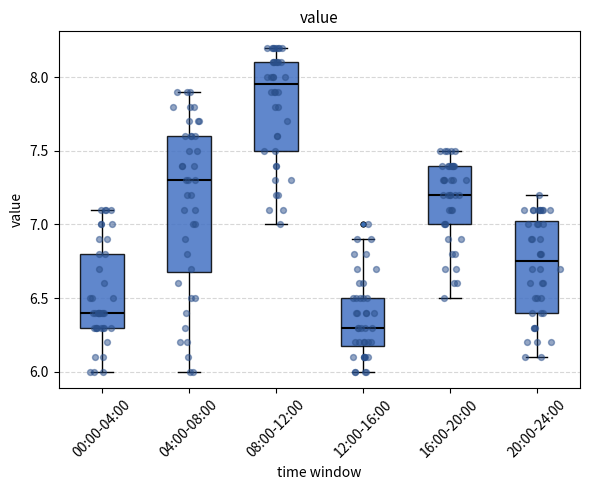

Where does the median line of the box for 12:00-16:00 sit on the y-axis? The values are not printed on the chart, so give them approximately, as read against the axis.

6.30